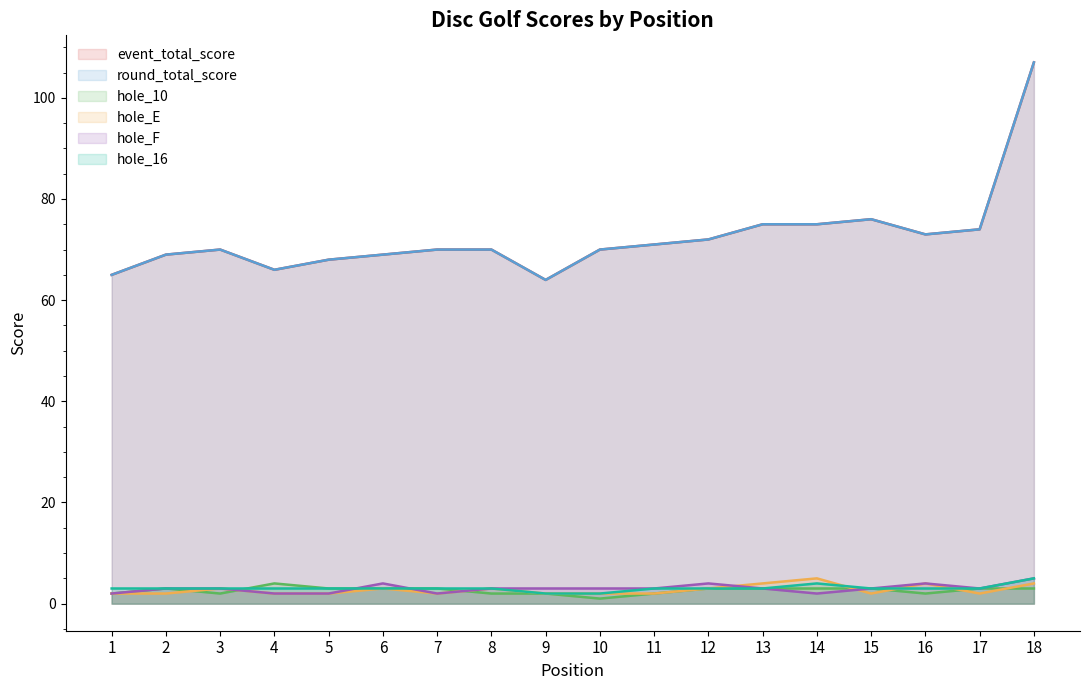

Rank the series at 7 from highest to lowest value.

event_total_score, round_total_score, hole_10, hole_16, hole_E, hole_F